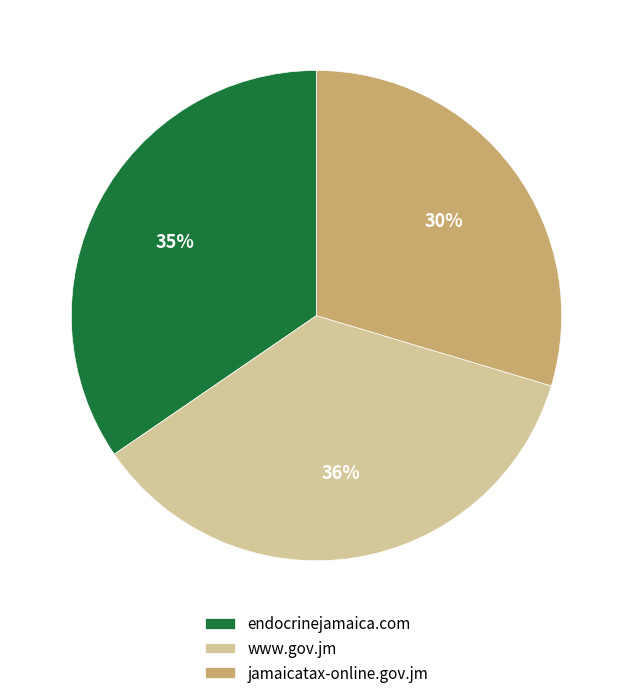

How many slices are in this pie chart?

3